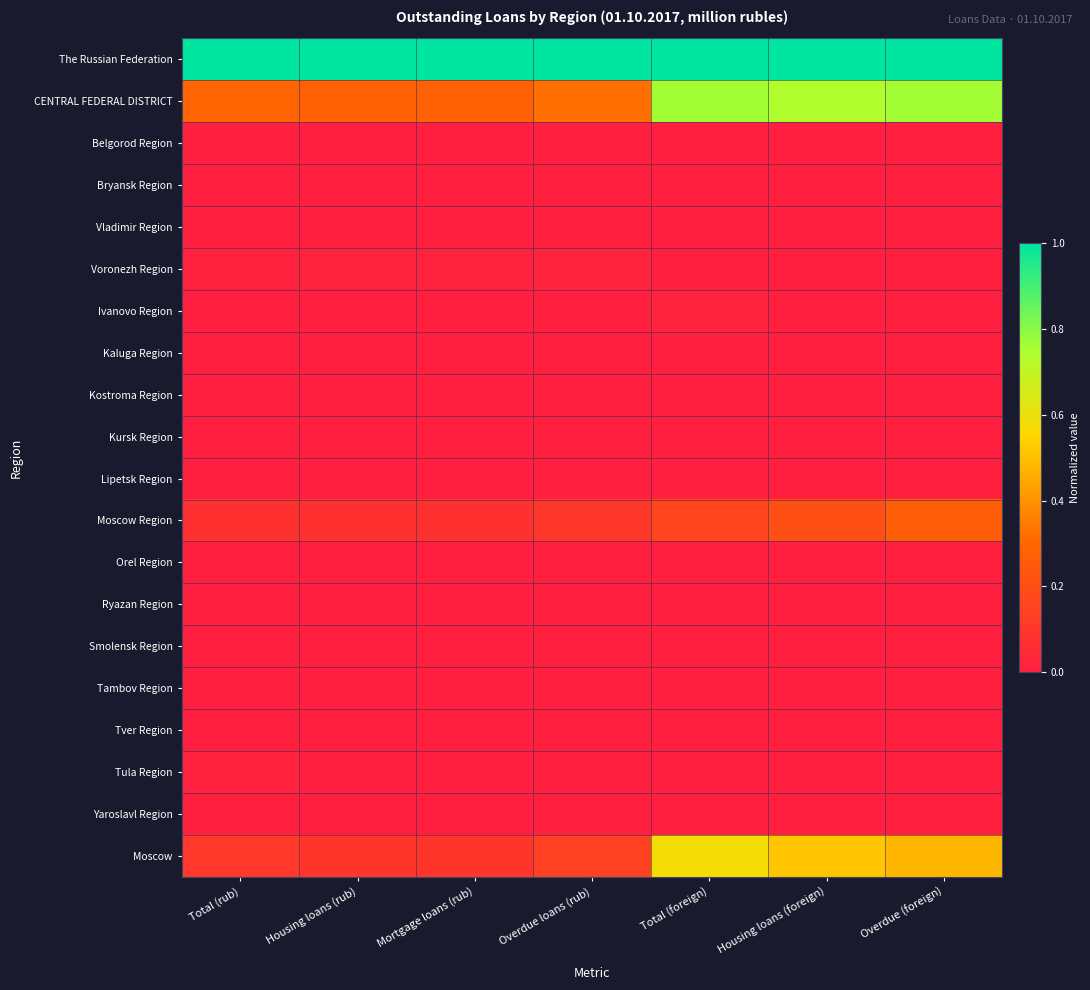

At Overdue loans (rub), list the series in order from largest to smallest.

The Russian Federation, CENTRAL FEDERAL DISTRICT, Moscow, Moscow Region, Voronezh Region, Vladimir Region, Yaroslavl Region, Tula Region, Kursk Region, Belgorod Region, Tver Region, Smolensk Region, Ivanovo Region, Kaluga Region, Ryazan Region, Bryansk Region, Lipetsk Region, Tambov Region, Kostroma Region, Orel Region